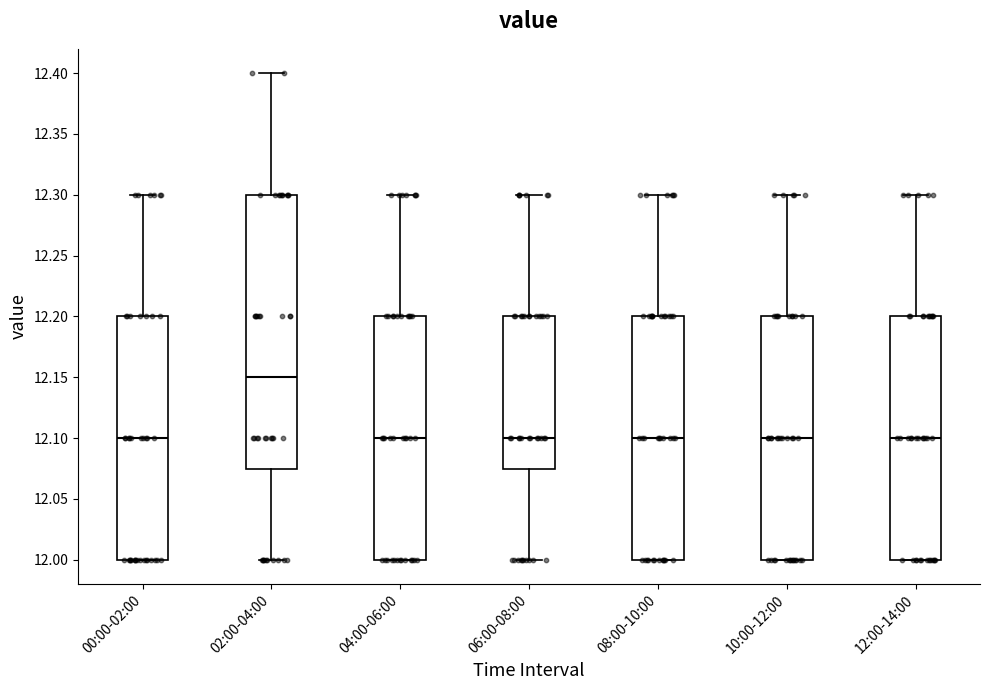

Comparing the boxes themselves (not the whiskers), which one is the tallest?

02:00-04:00